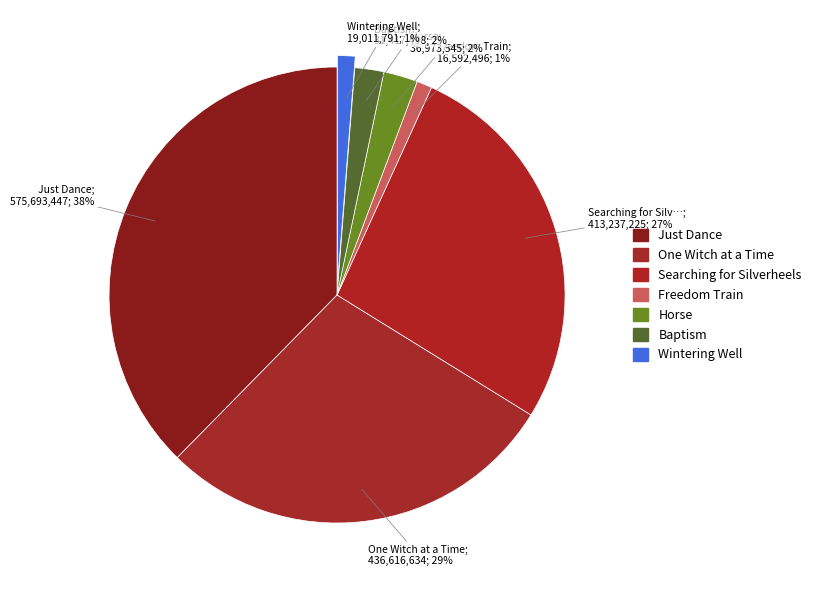

Which slice is the largest?

Just Dance